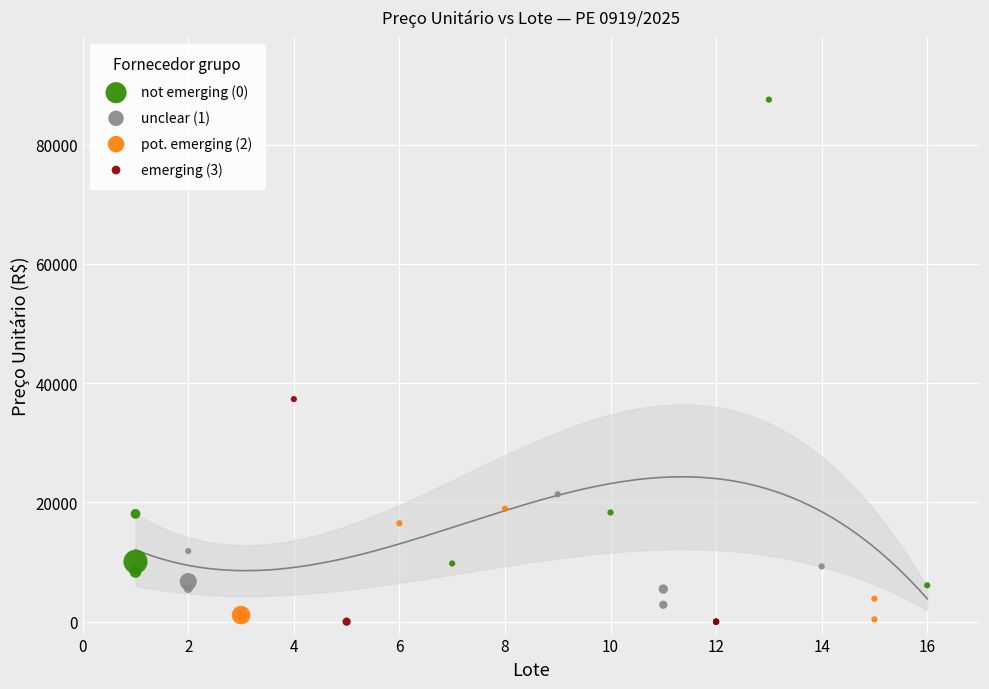

Which series has the widest spread of Y values?

not emerging (0)